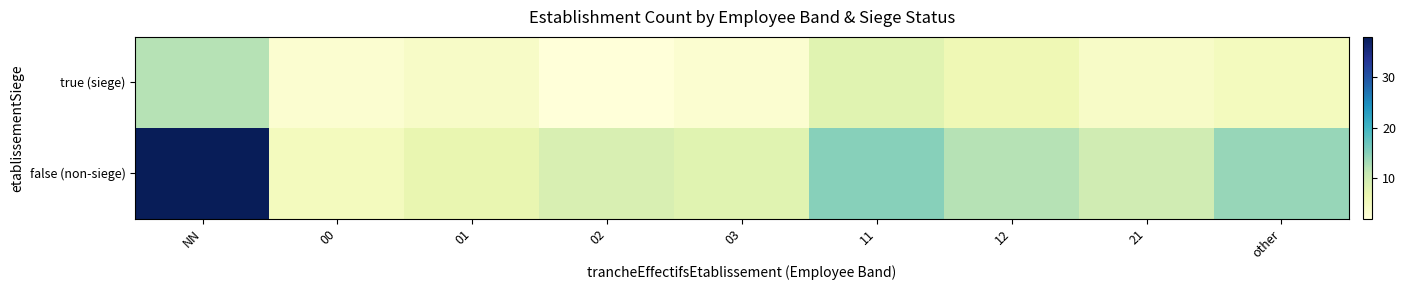

Reading right to left, what are all the values shown in this chart?

true (siege): other=5	21=4	12=6	11=8	03=3	02=2	01=4	00=3	NN=12
false (non-siege): other=14	21=10	12=12	11=15	03=8	02=9	01=7	00=5	NN=38